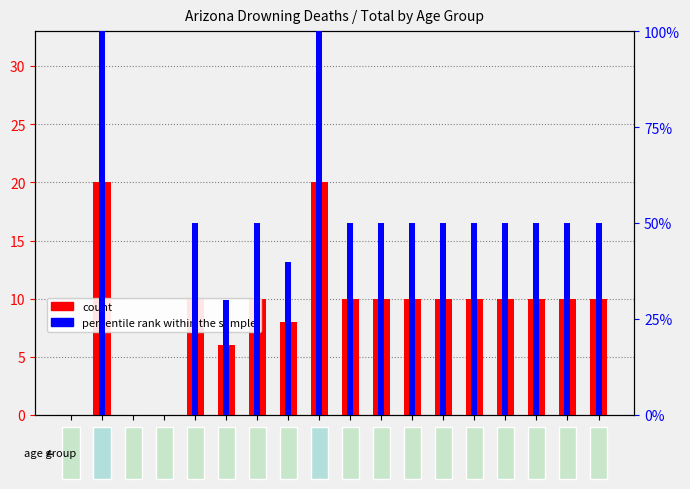

How many bars are there in each group?

2